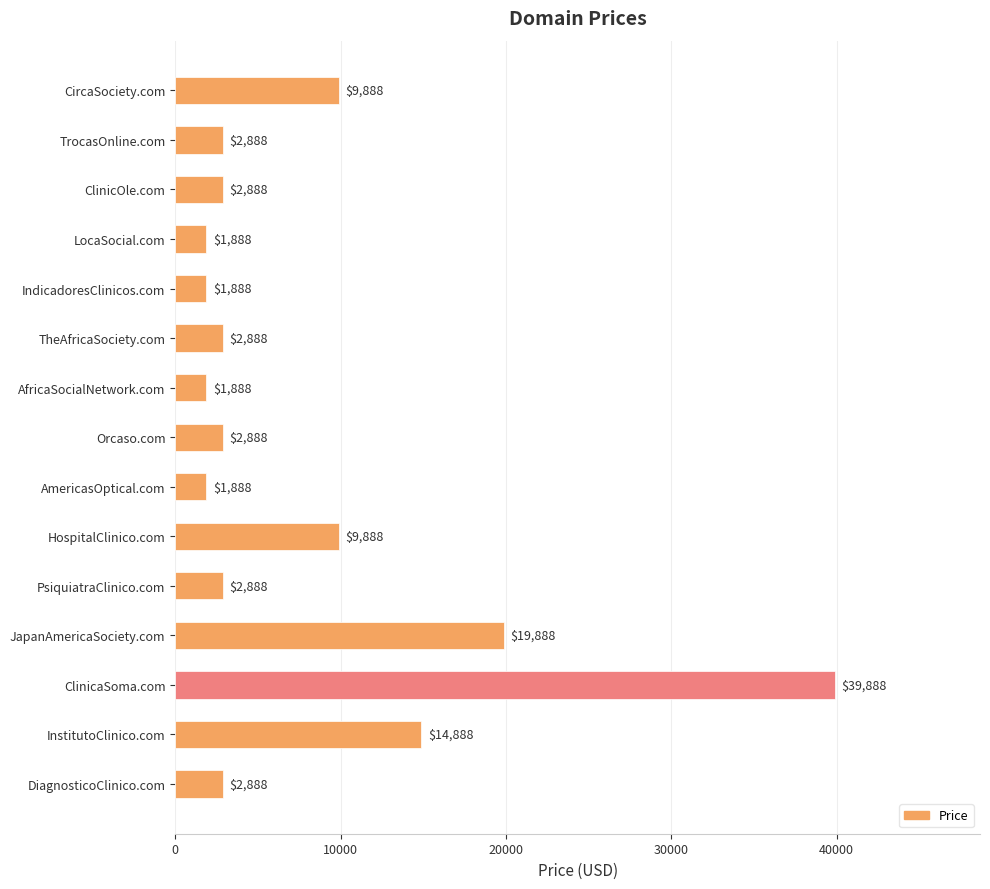

Reading bottom to top, list all the values displayed in this chart.

2888	14888	39888	19888	2888	9888	1888	2888	1888	2888	1888	1888	2888	2888	9888